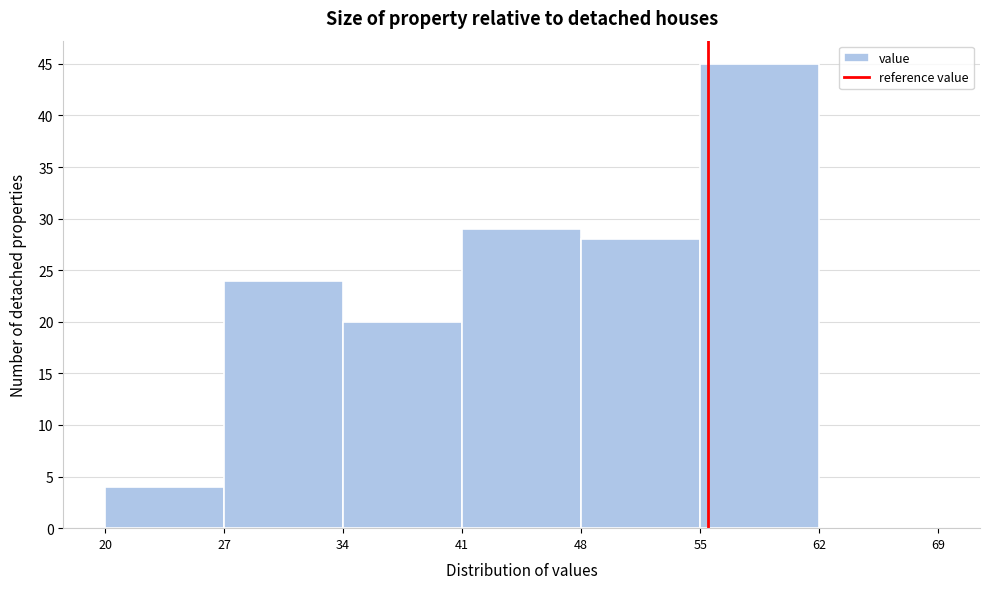

Which range on the x-axis has the tallest bar?

55 to 62